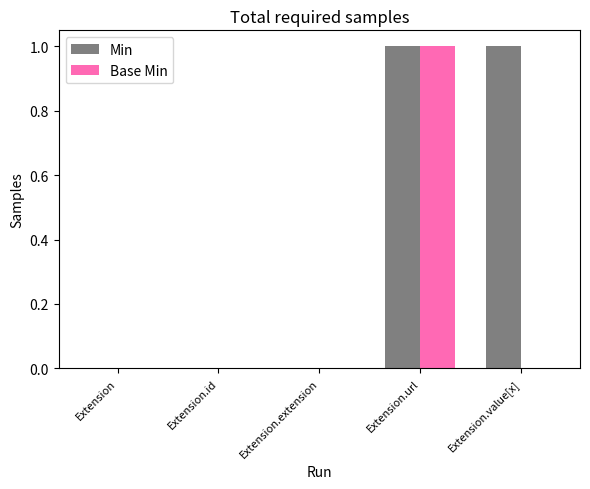

Are the bars grouped side by side (vs. stacked)?

Yes